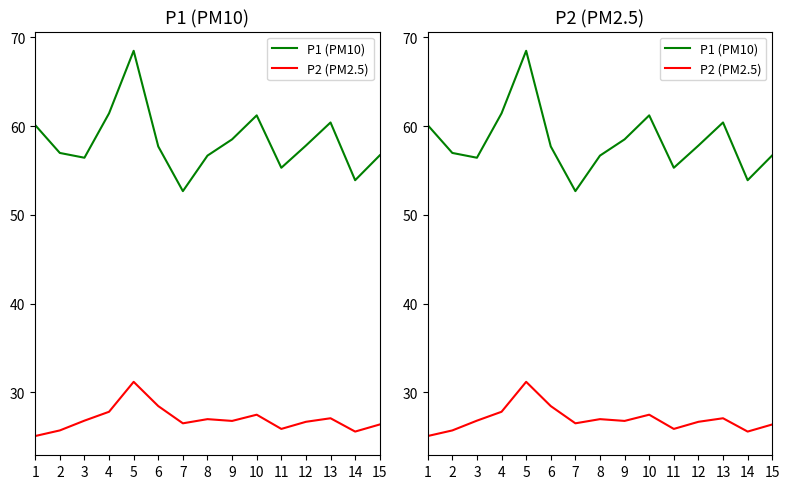

List the series in order of their peak value, highest first.

P1 (PM10), P2 (PM2.5)